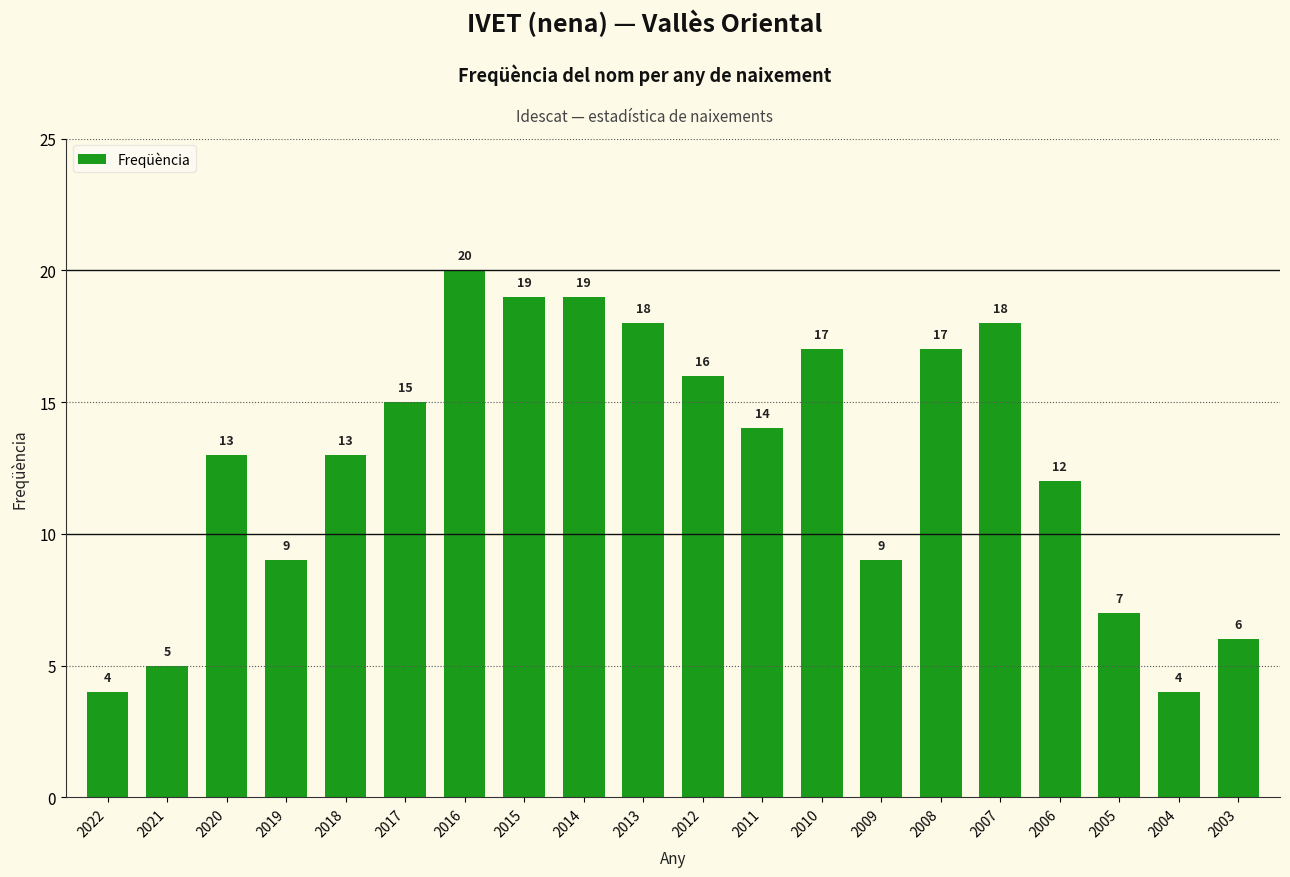

Reading left to right, transcribe all the data shown in this chart.

2022=4	2021=5	2020=13	2019=9	2018=13	2017=15	2016=20	2015=19	2014=19	2013=18	2012=16	2011=14	2010=17	2009=9	2008=17	2007=18	2006=12	2005=7	2004=4	2003=6